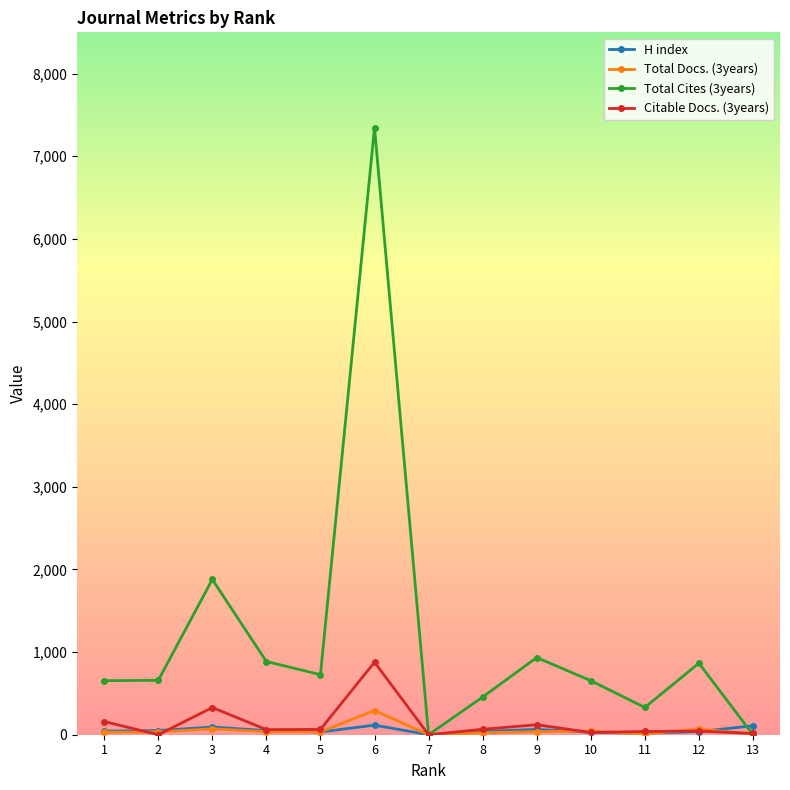

How many lines are shown in the chart?

4